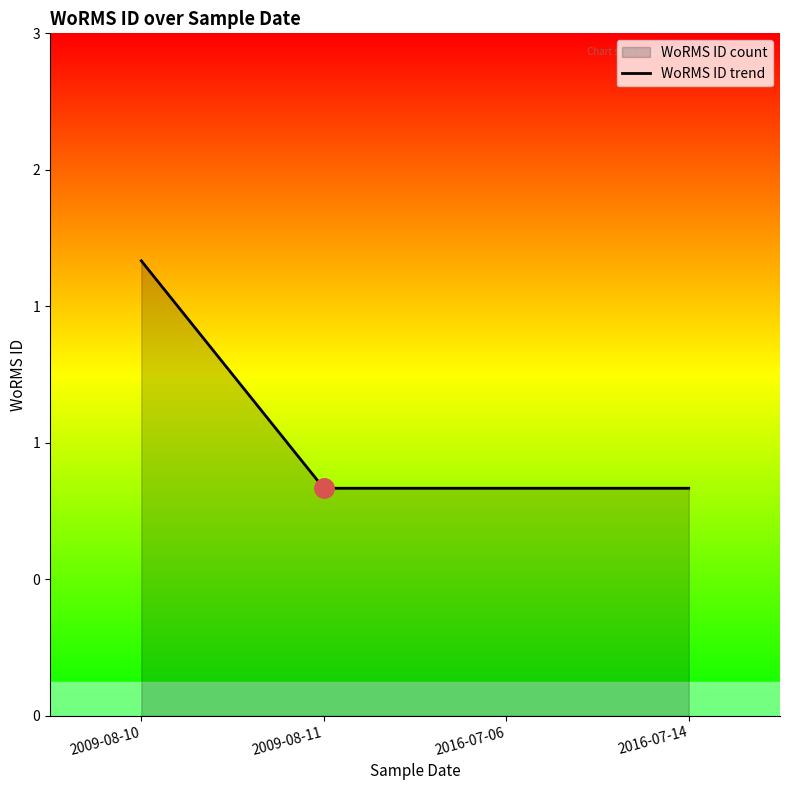

The value at 2009-08-11 is 0. True or false?

False